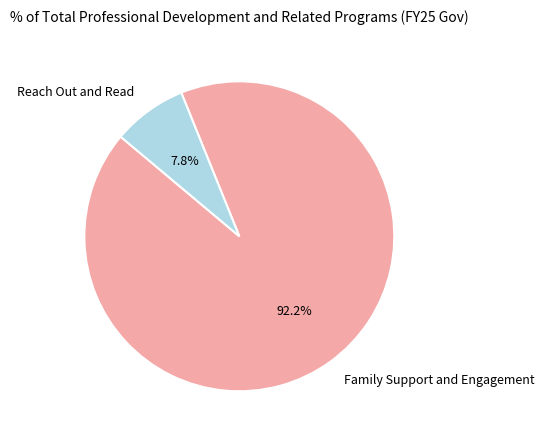

Between Reach Out and Read and Family Support and Engagement, which is larger?

Family Support and Engagement